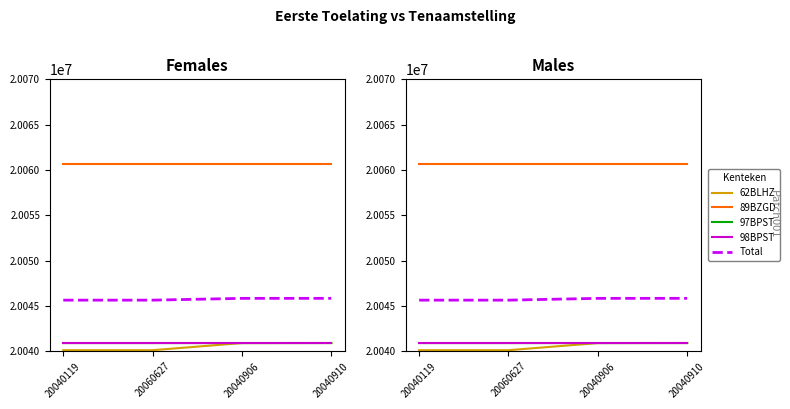

How many lines are shown in the chart?

5